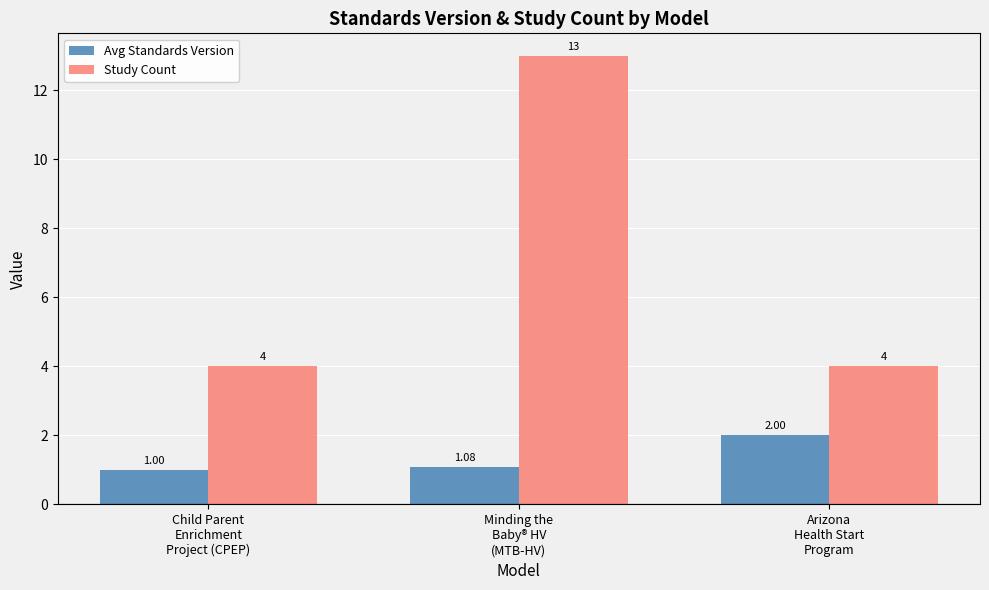

How many values in the Study Count series exceed 4?

1